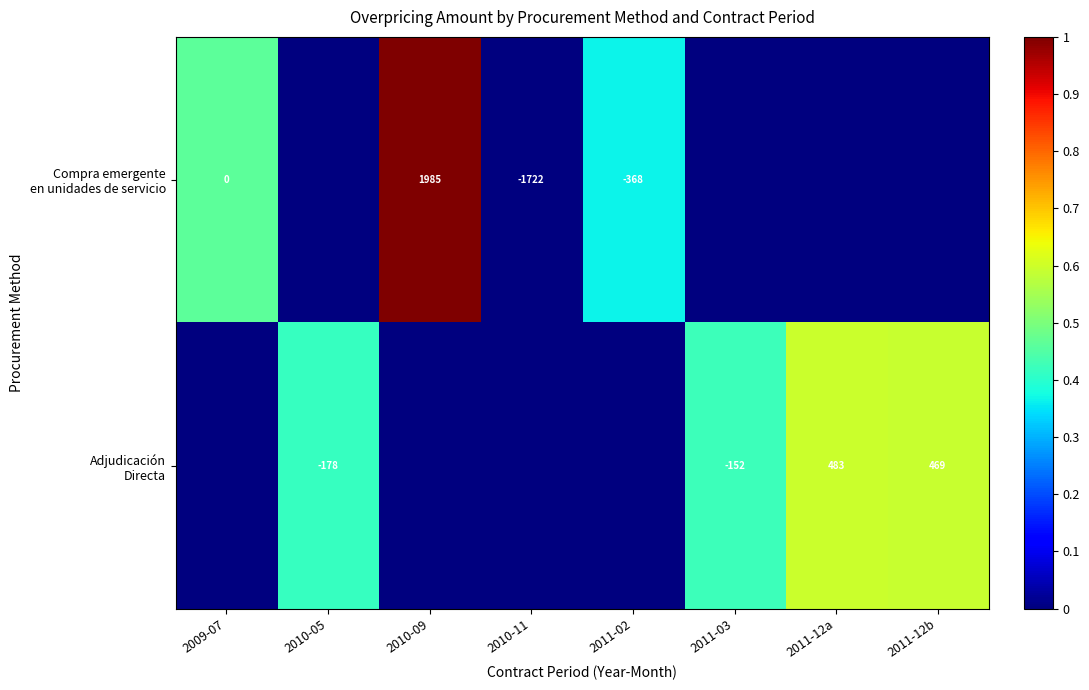

List the series in order of their overall mean, highest first.

Compra emergente en unidades de servicio, Adjudicación Directa